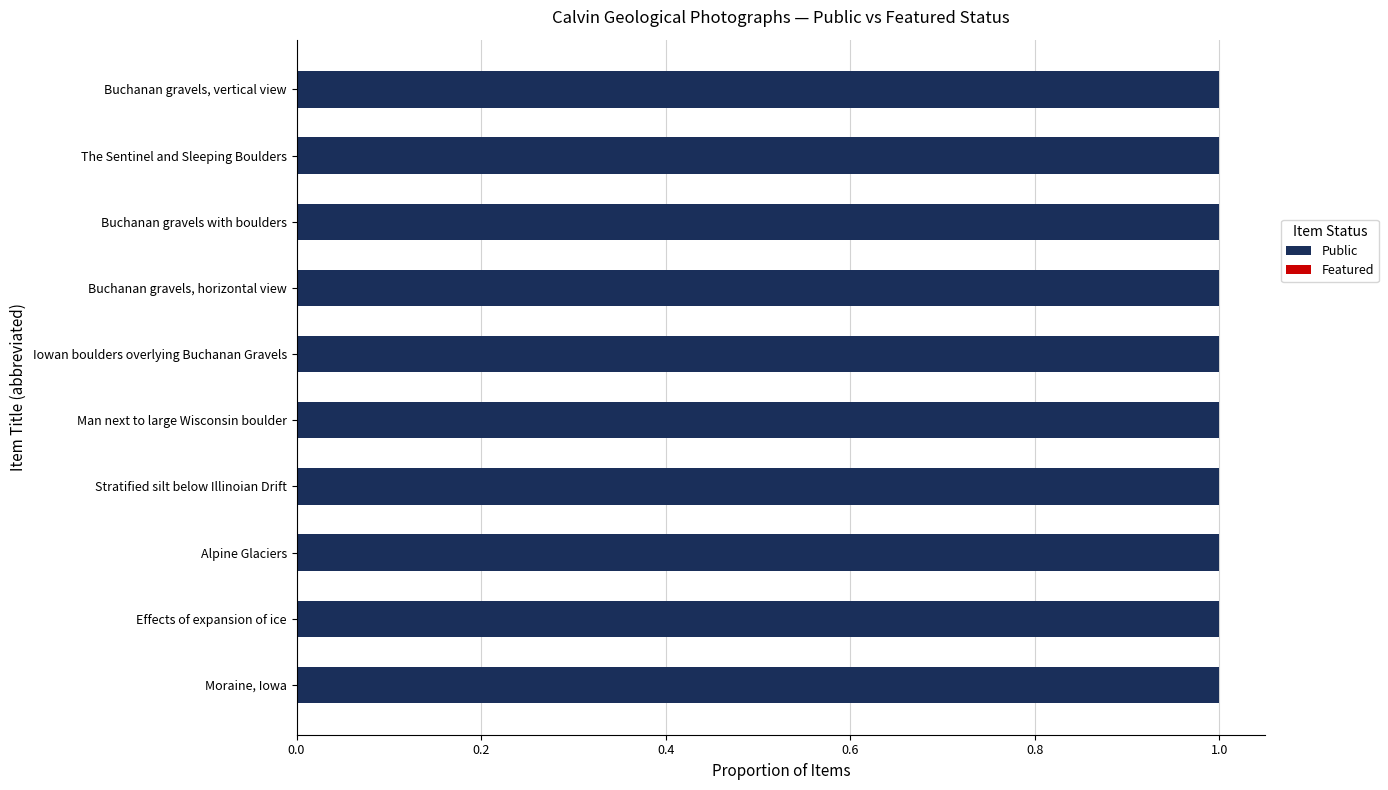

Reading left to right, transcribe all the data shown in this chart.

Public: 1	1	1	1	1	1	1	1	1	1
Featured: 0	0	0	0	0	0	0	0	0	0